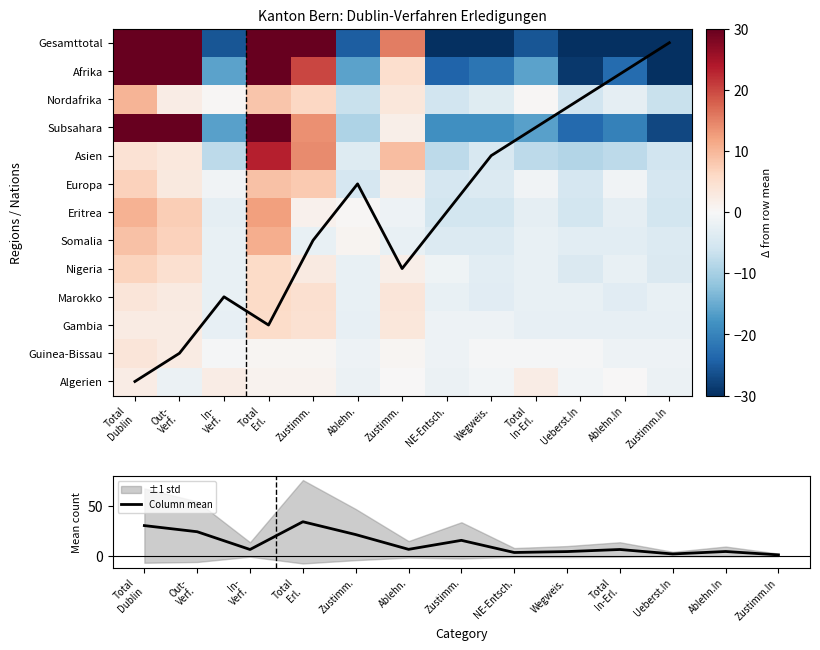

The Asien series shows -13.3 at Ablehn.In. True or false?

False